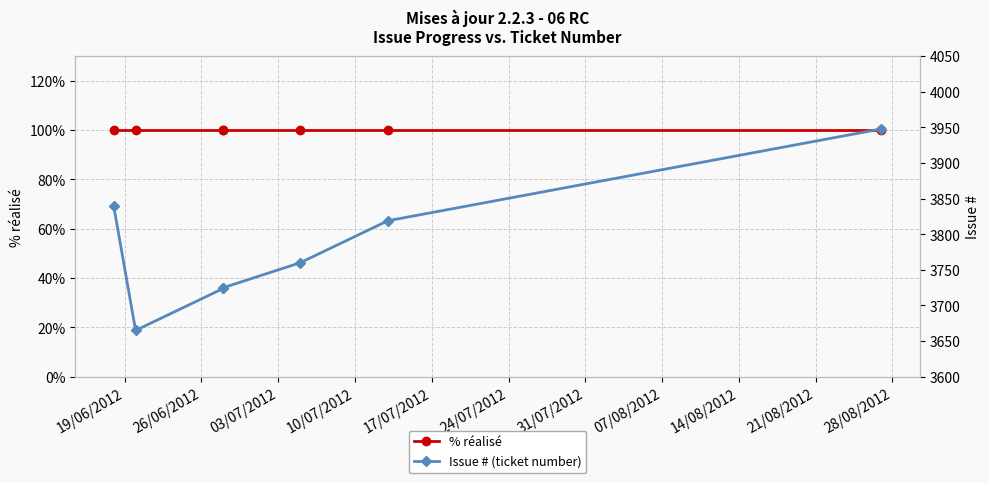

Between 17/07/2012 and 19/06/2012, which is larger?

17/07/2012